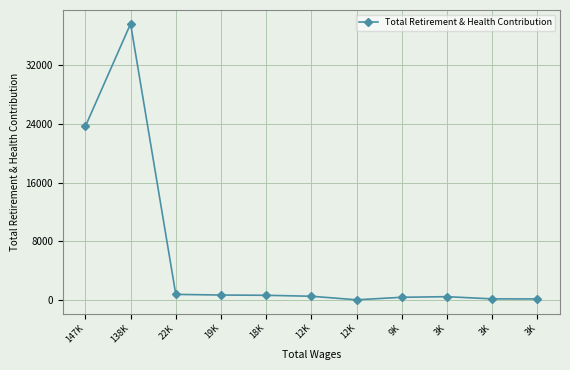

How many categories are shown in the chart?

11